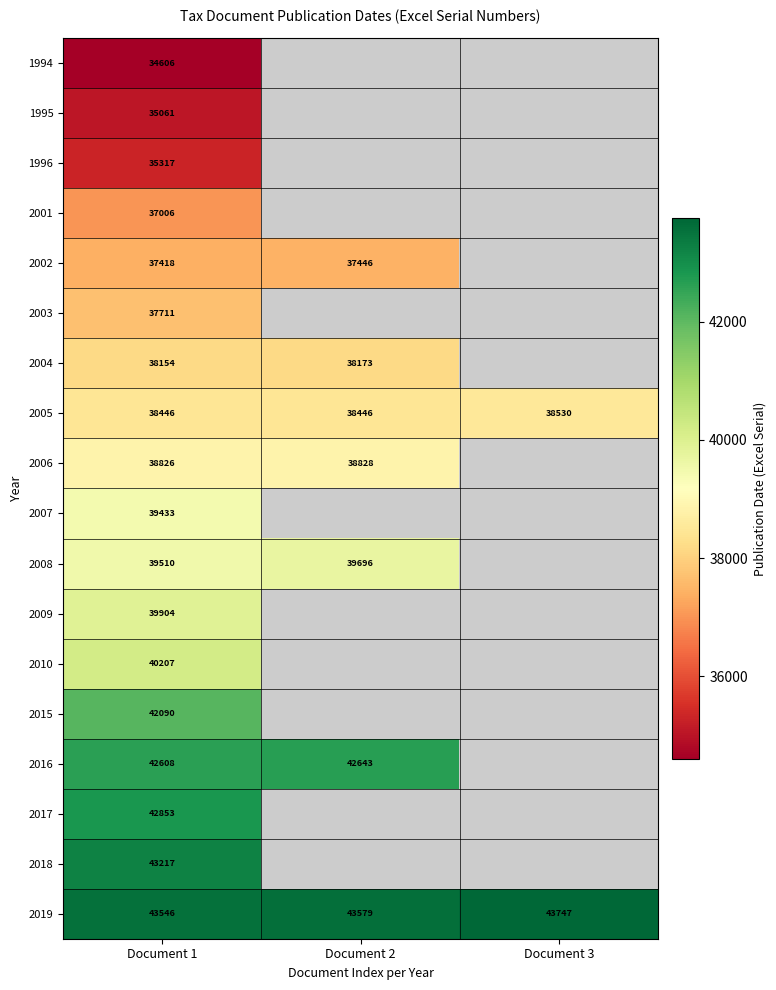

The value of 2008 at Document 2 is 26980. True or false?

False